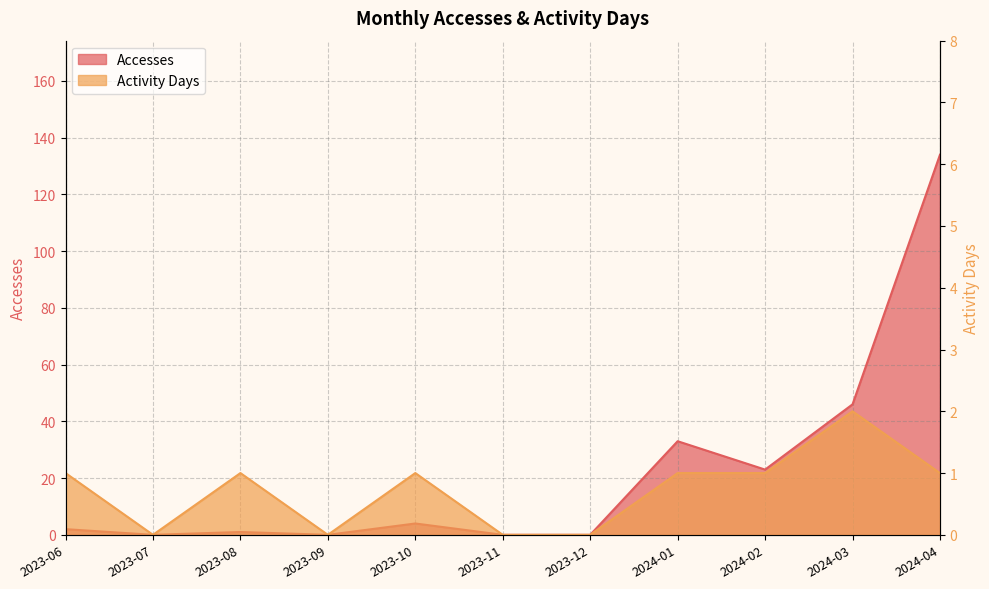

At which label is Activity Days closest to 1?

2023-06